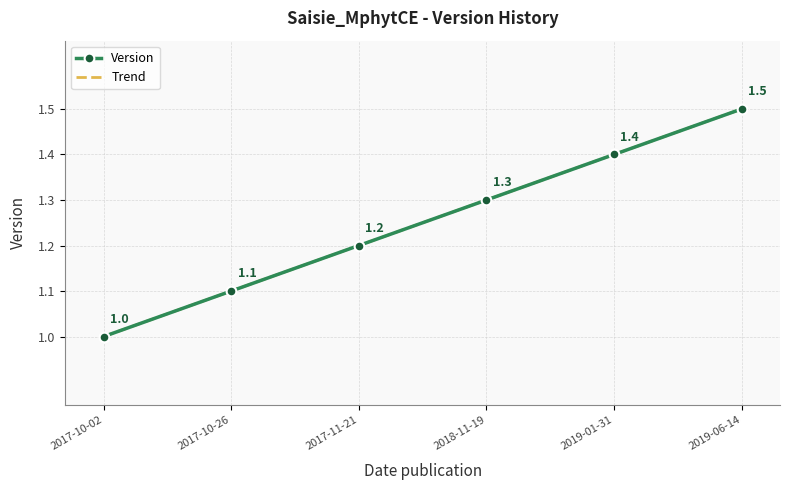

Count the values in the range 1 to 2.

6